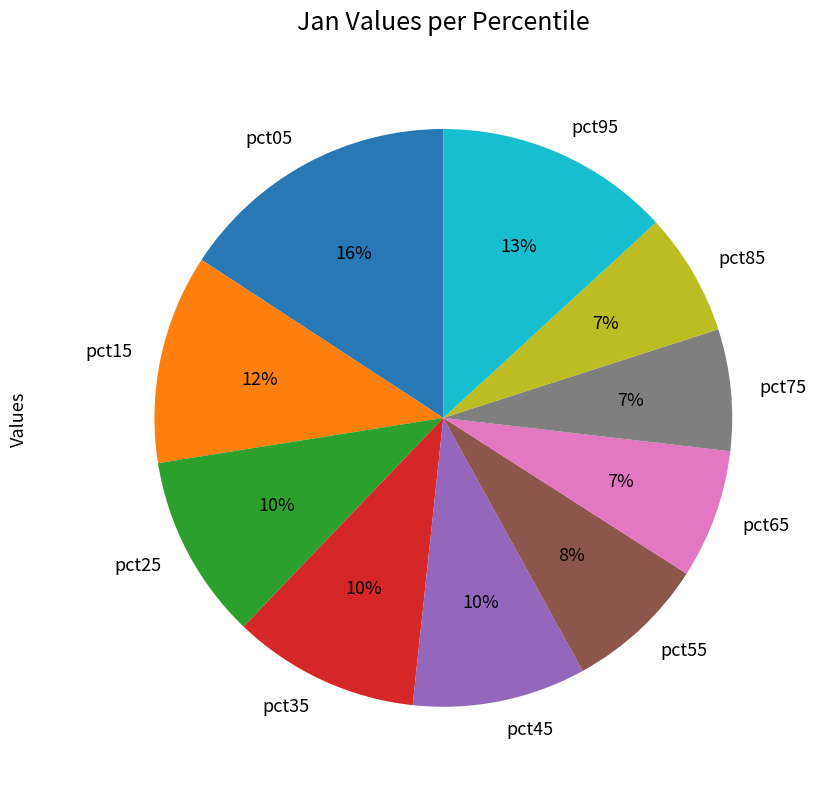

To the nearest percent, what portion does pct35 represent?

10%